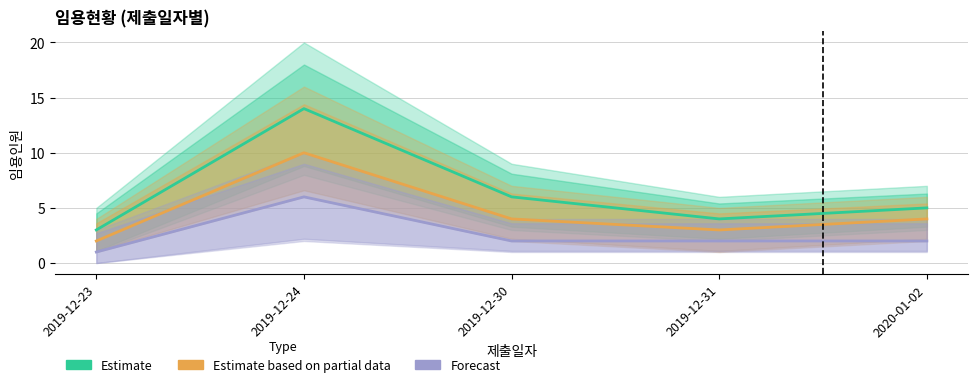

Does the chart have visible grid lines?

Yes